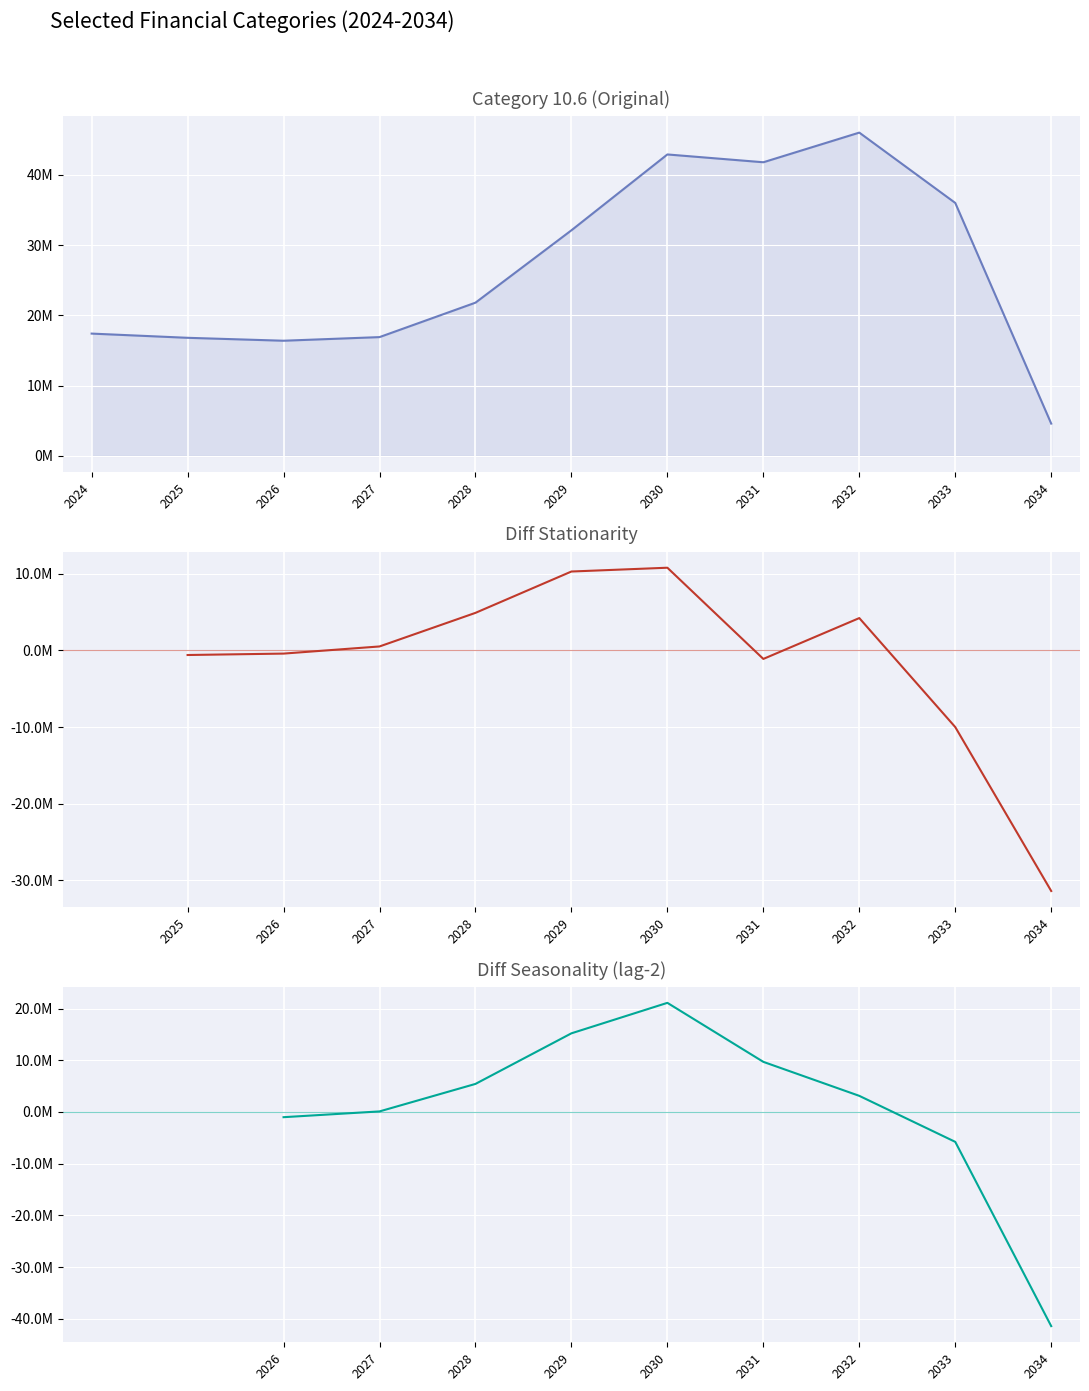

Rank the categories by value from lowest to highest.

2034, 2026, 2025, 2027, 2024, 2028, 2029, 2033, 2031, 2030, 2032